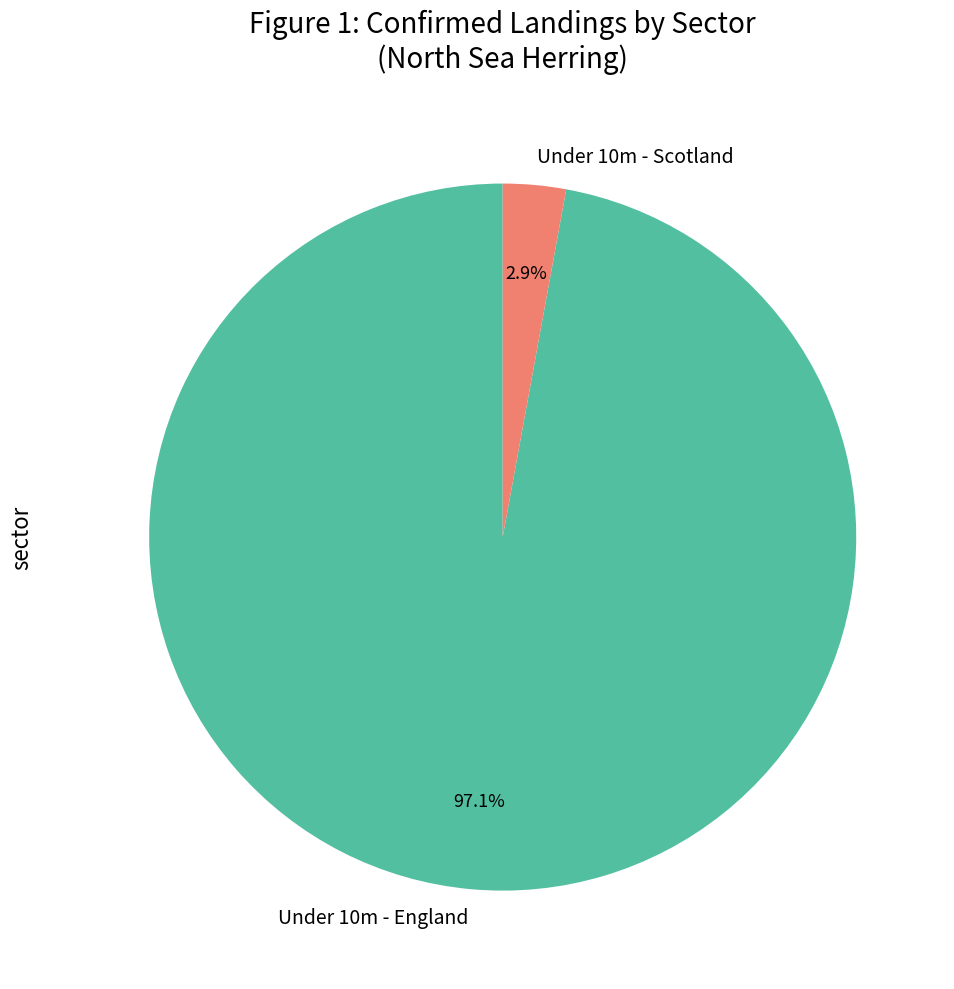

Rank the categories by value from lowest to highest.

Under 10m - Scotland, Under 10m - England